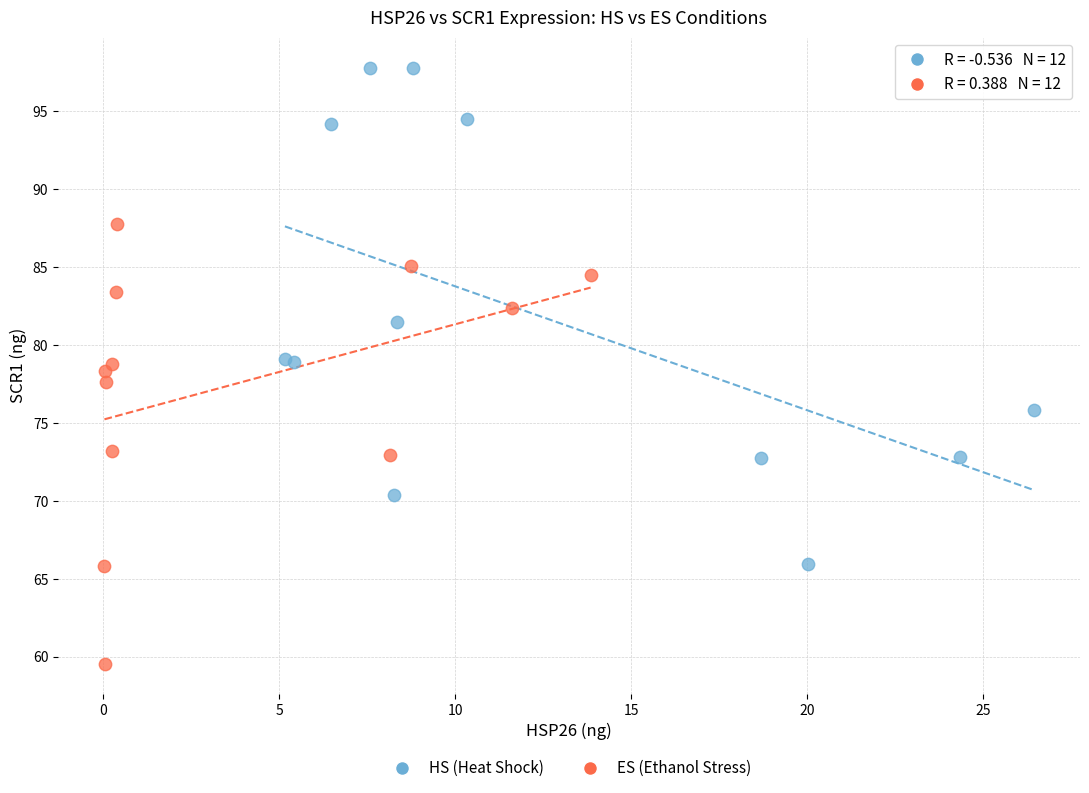

What are all the series names shown in the legend?

HS (Heat Shock), ES (Ethanol Stress)